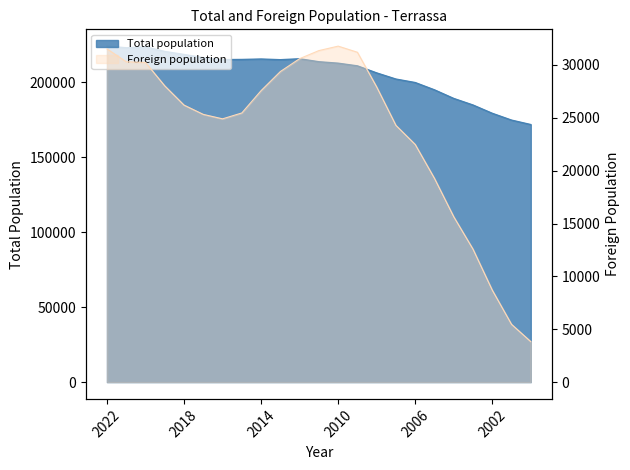

At which label does Foreign population reach its minimum?

2000